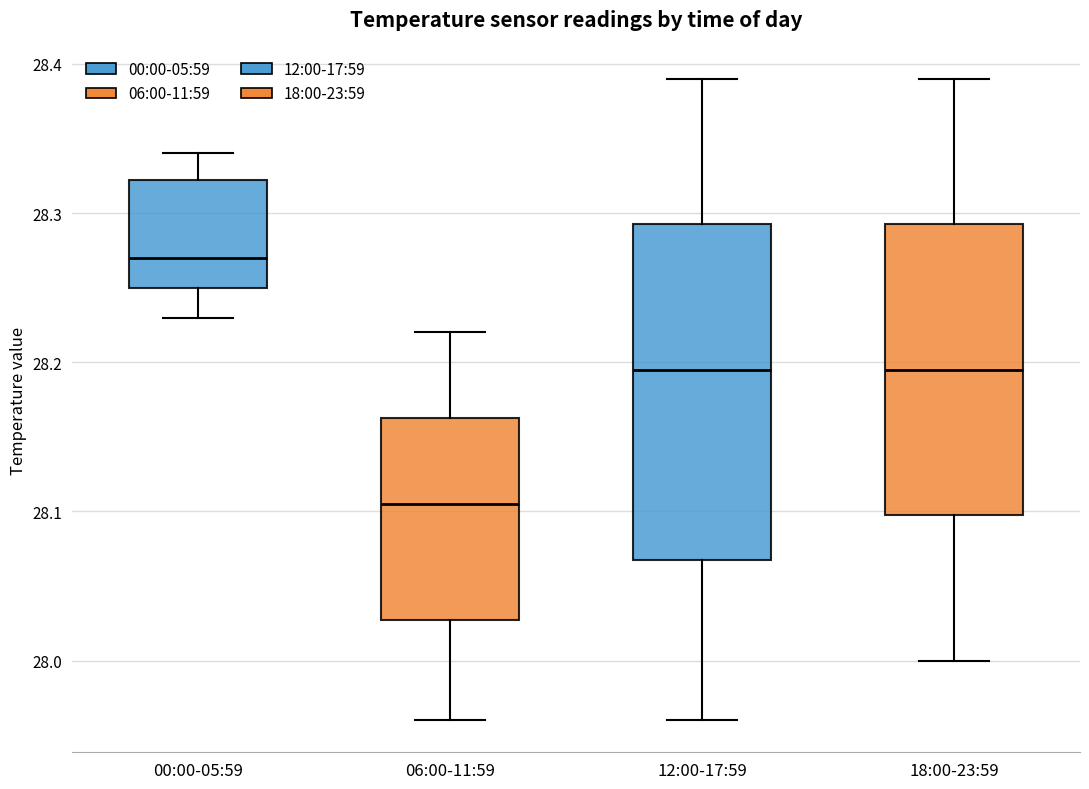

Which box's median line is the lowest?

06:00-11:59